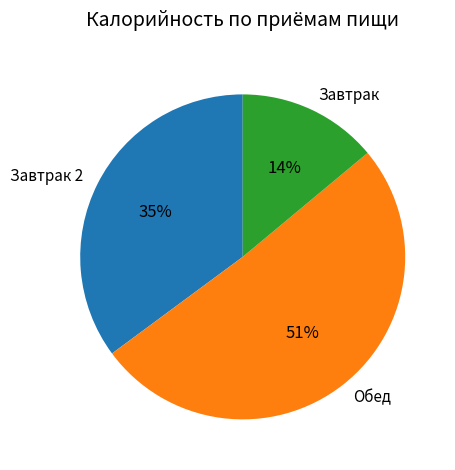

Between Обед and Завтрак 2, which is larger?

Обед